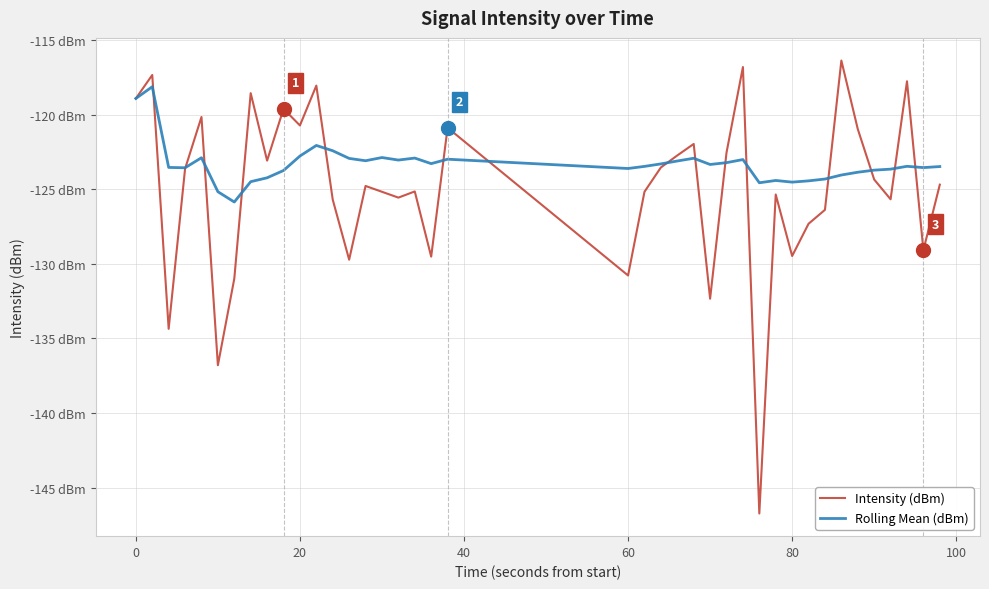

Which series has the largest range (max minus min)?

Intensity (dBm)